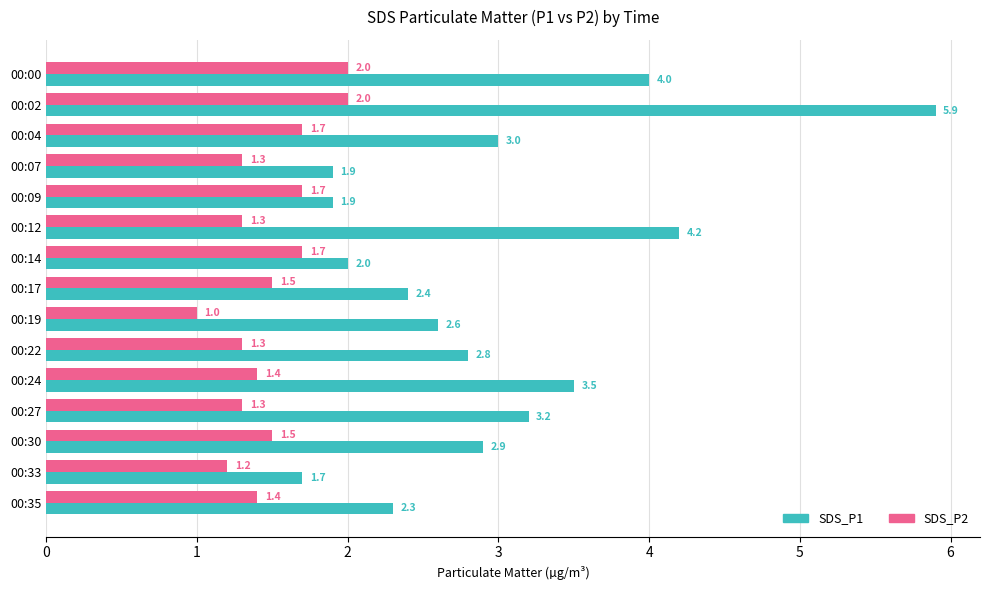

Rank the series by their maximum value, from lowest to highest.

SDS_P2, SDS_P1